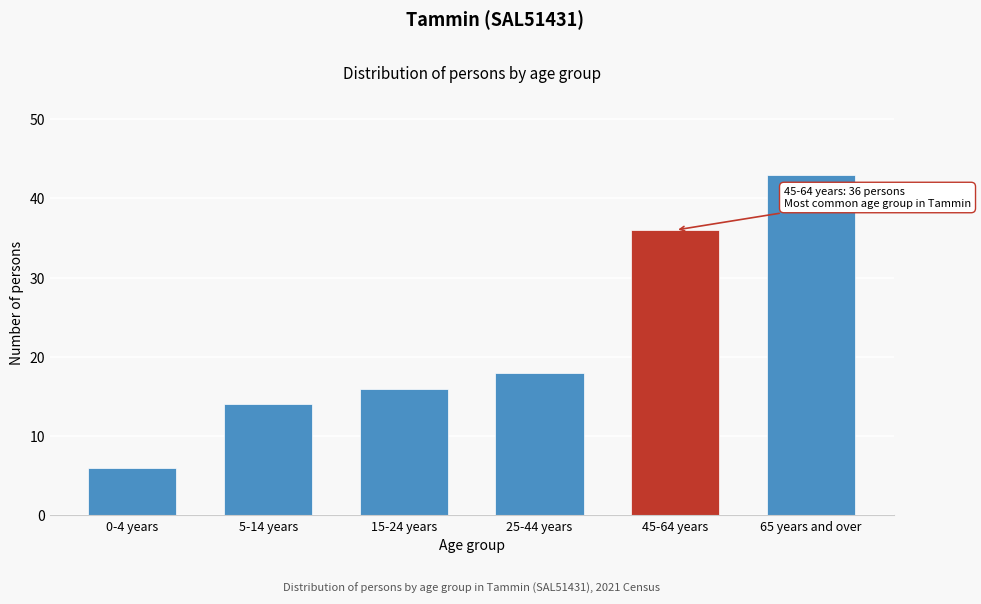

Reading right to left, list all the values displayed in this chart.

43	36	18	16	14	6